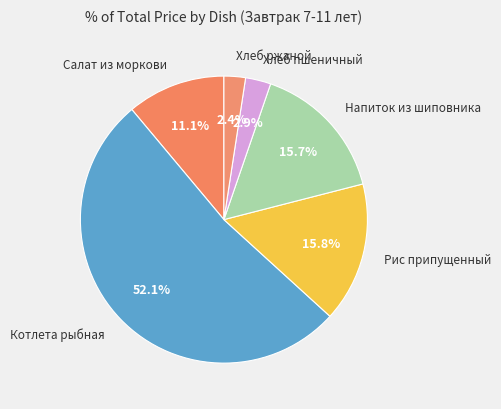

Approximately how many times larger is the value at Салат из моркови compared to Котлета рыбная?

0.2